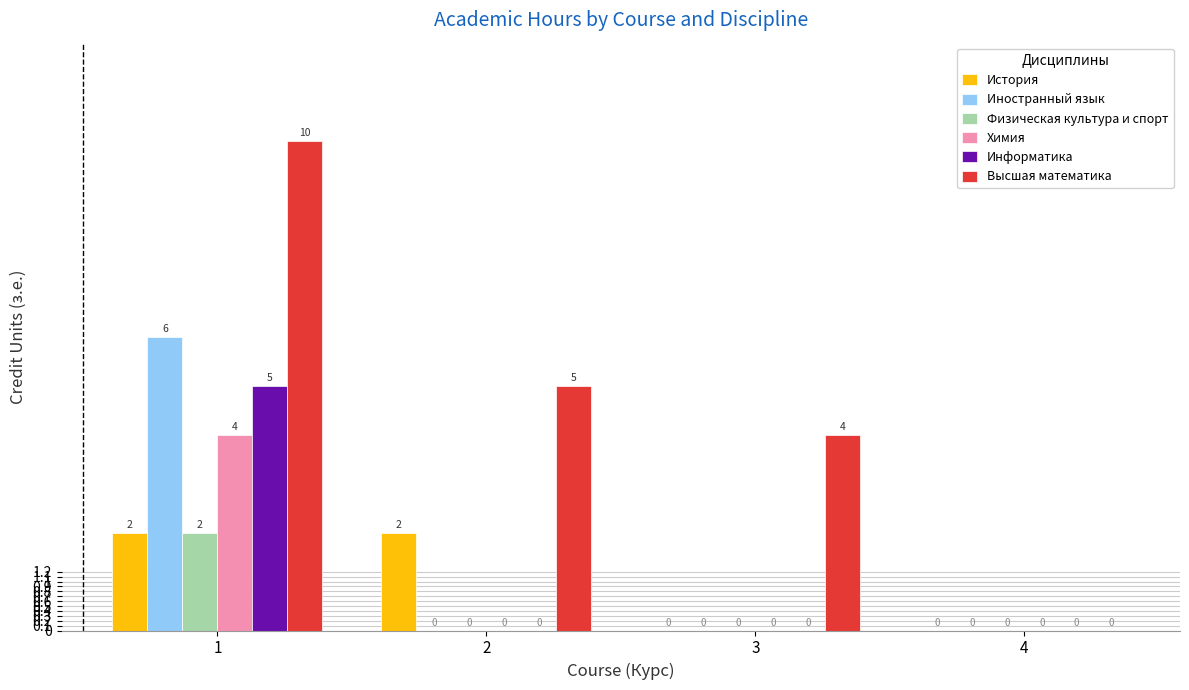

At which label does Иностранный язык reach its peak?

1